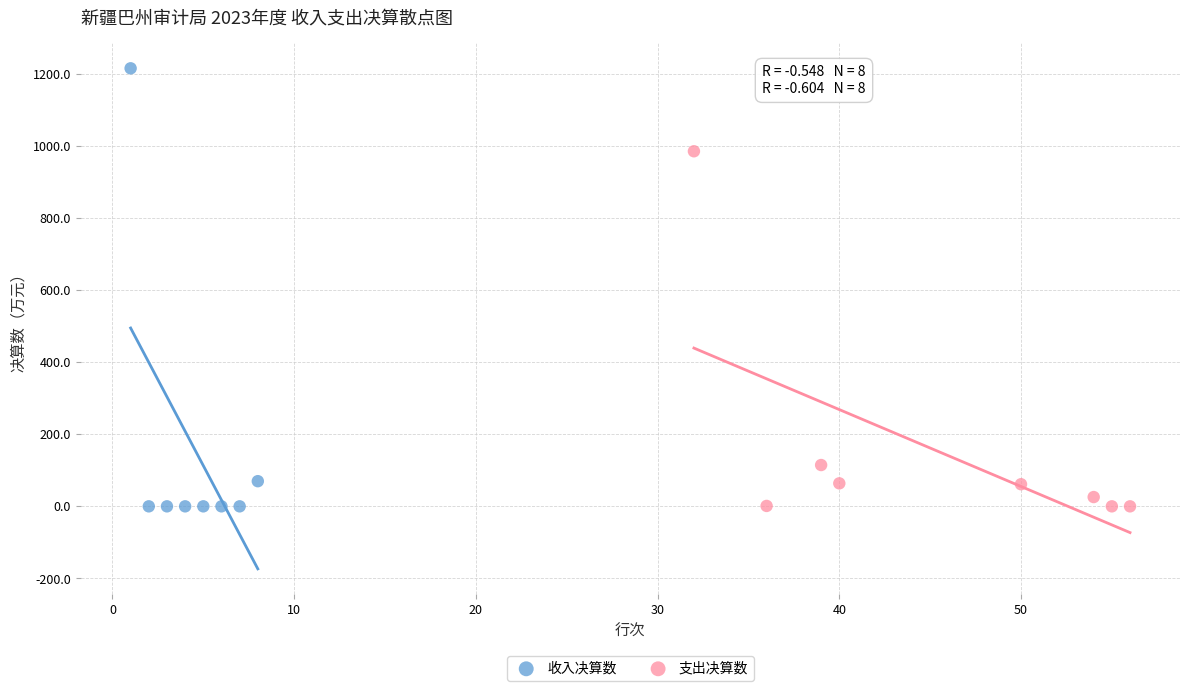

Which series has the largest Y range (max minus min)?

收入决算数